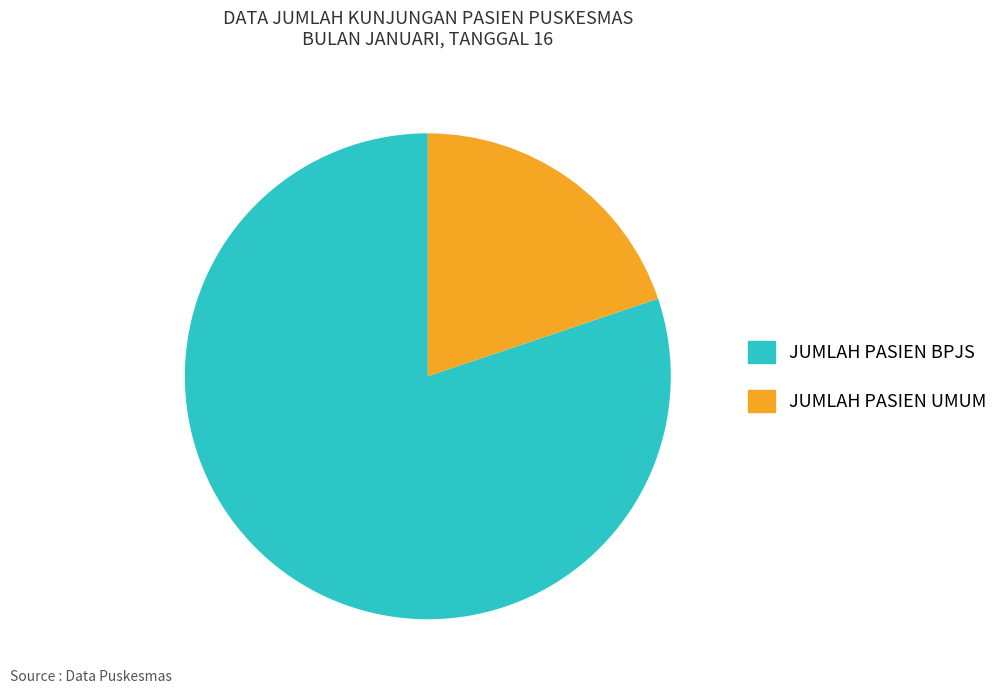

Rank the categories by value from lowest to highest.

JUMLAH PASIEN UMUM, JUMLAH PASIEN BPJS